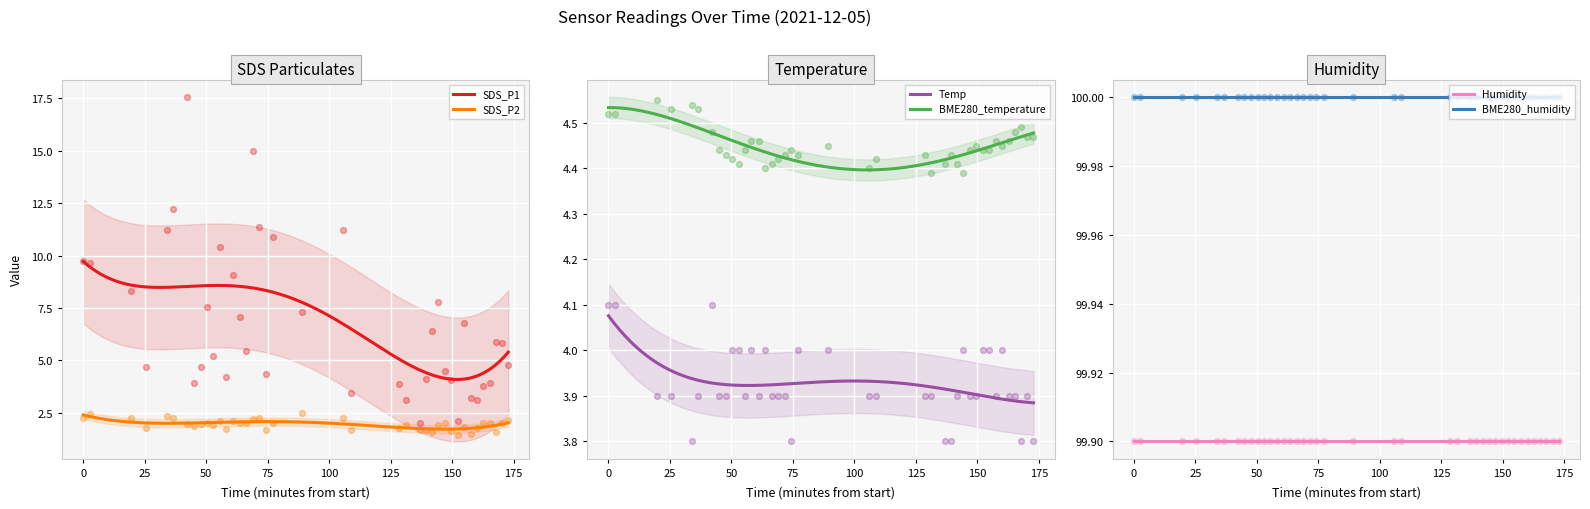

True or false: SDS_P1 and SDS_P2 cross at least once.

False